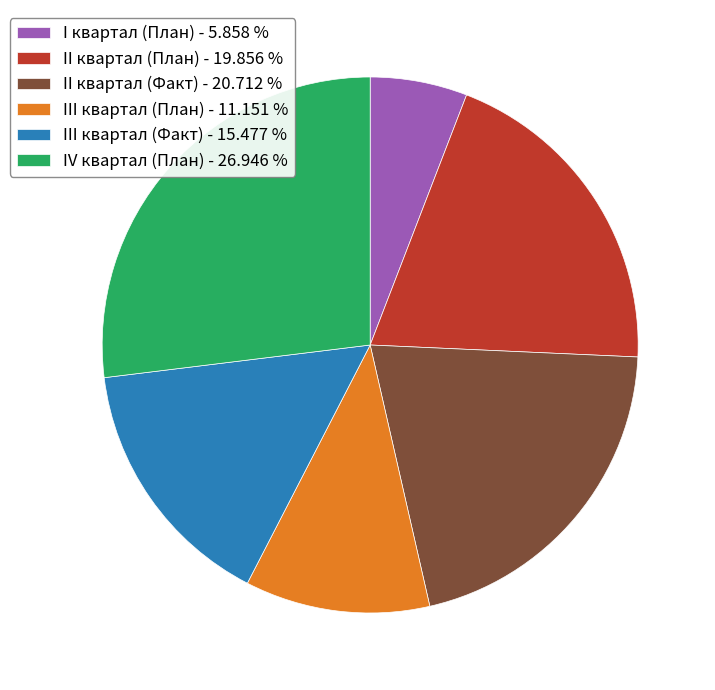

Does II квартал (План) - 19.856 % represent more than half of the total?

No